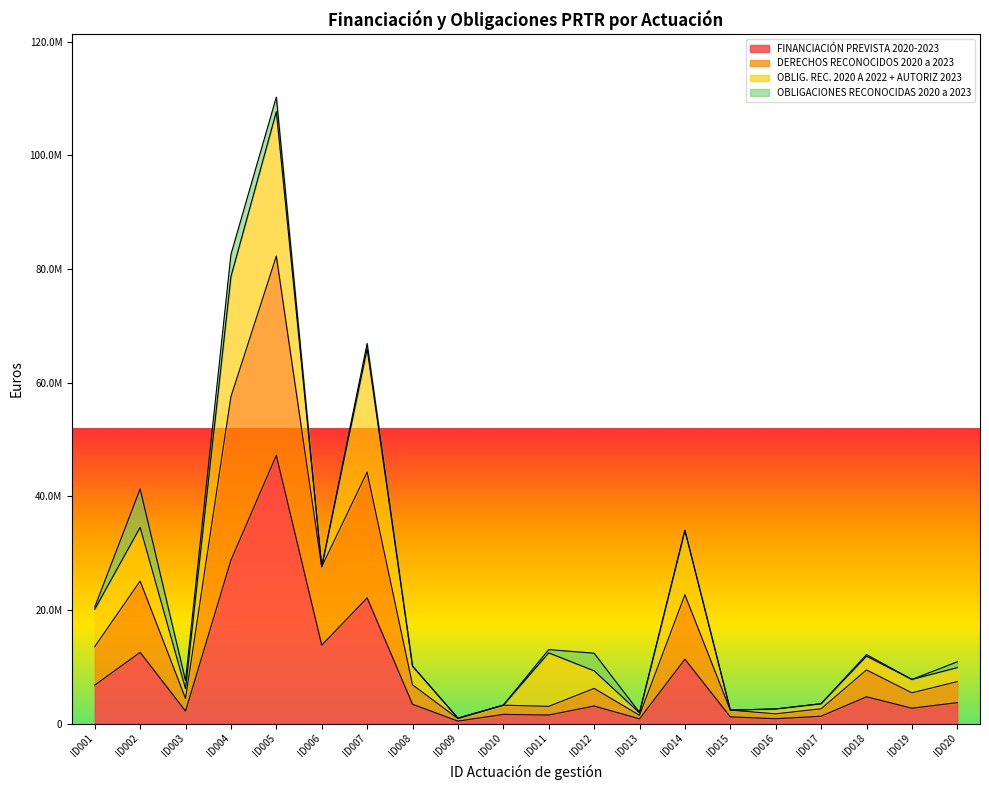

What are all the series names shown in the legend?

FINANCIACIÓN PREVISTA 2020-2023, DERECHOS RECONOCIDOS 2020 a 2023, OBLIG. REC. 2020 A 2022 + AUTORIZ 2023, OBLIGACIONES RECONOCIDAS 2020 a 2023